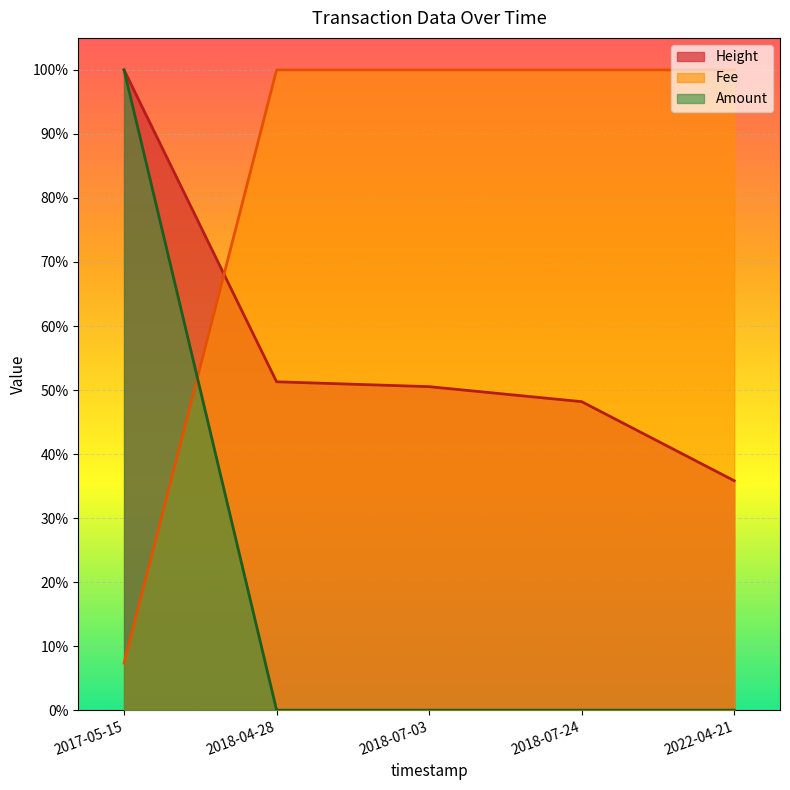

What position from the left is 2022-04-21?

5